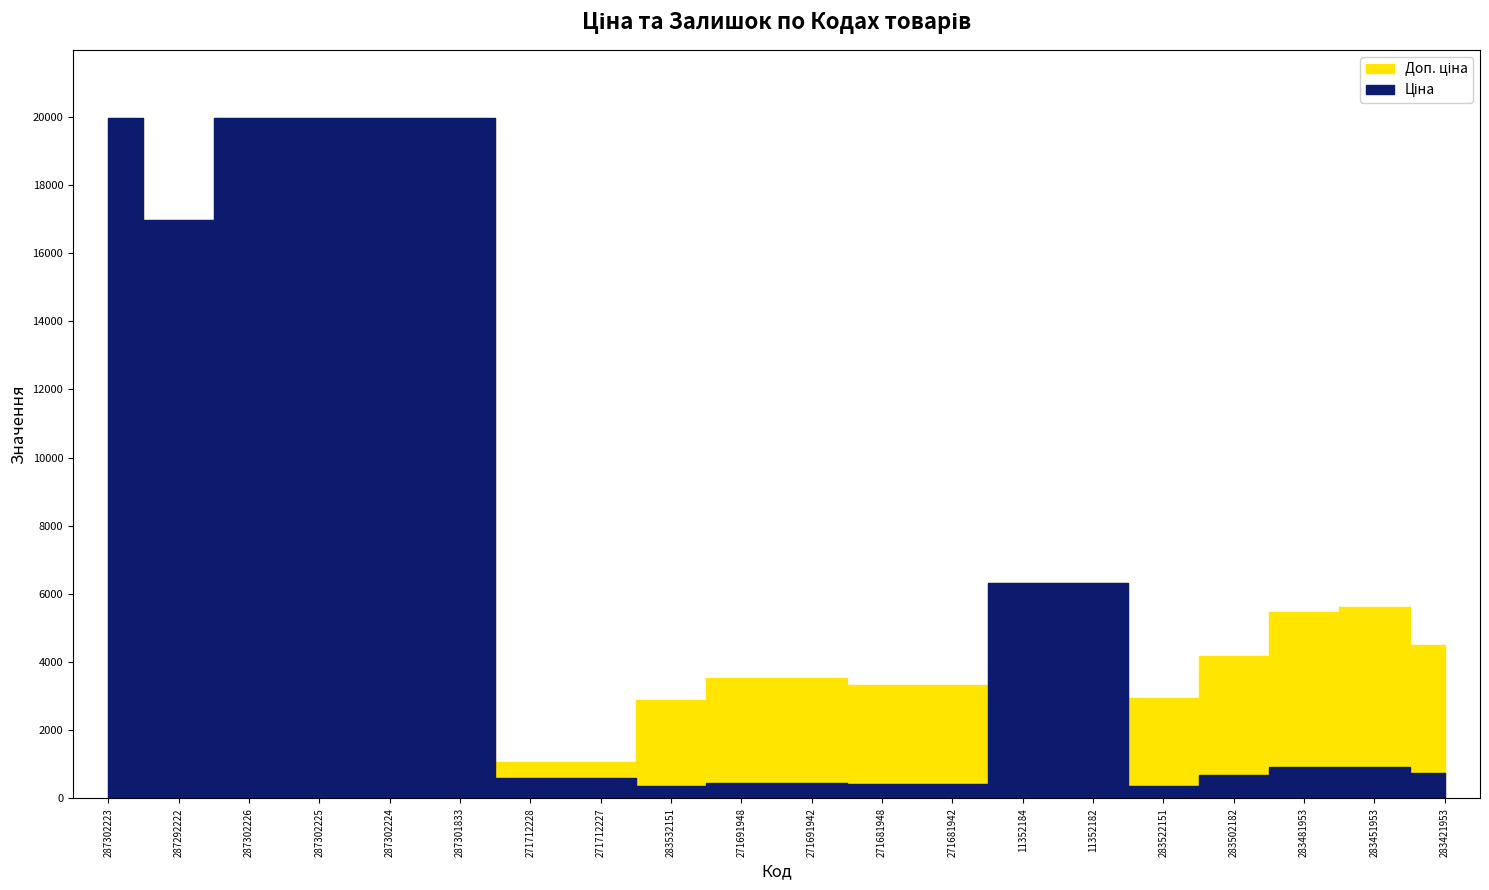

How many interior local peaks does the Залишок series have?

6